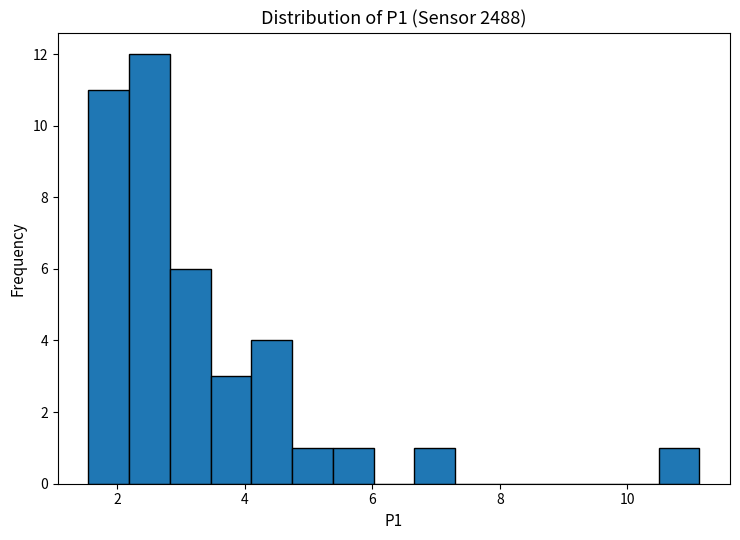

Around what value on the x-axis is the tallest bar? Give the approximate position of its centre, as read against the axis.

2.6